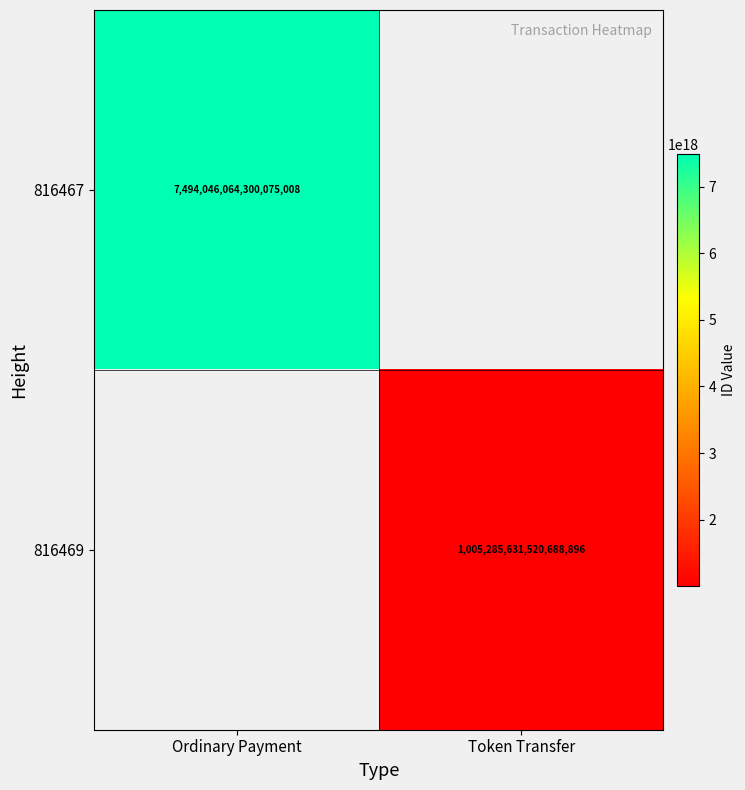

The value of 816467 at Ordinary Payment is 7494046064300075008. True or false?

True